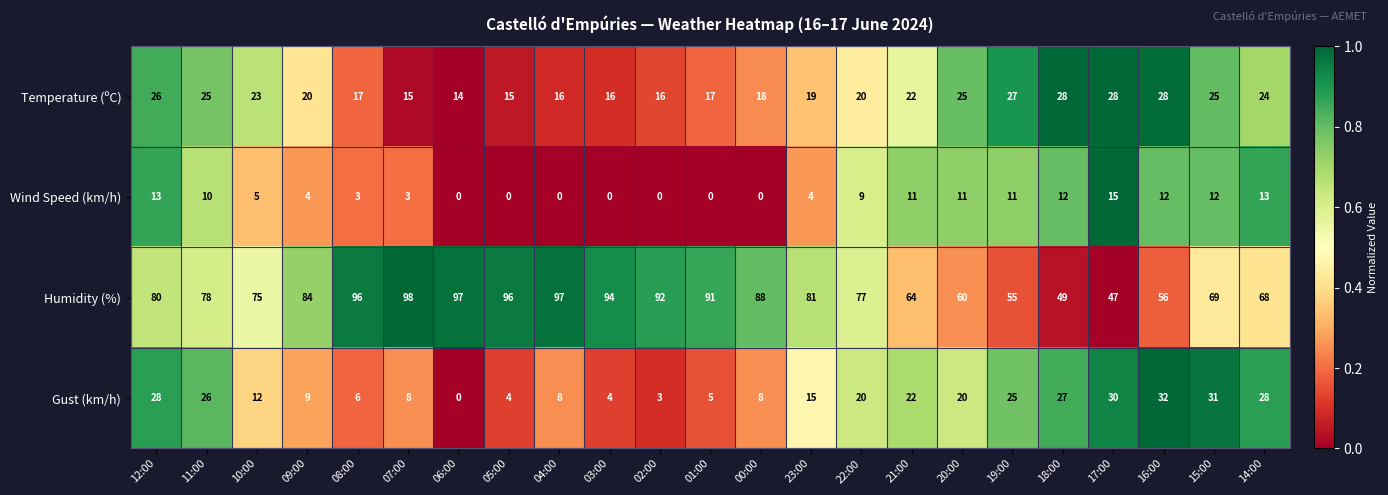

The value of Temperature (ºC) at 18:00 is 38. True or false?

False